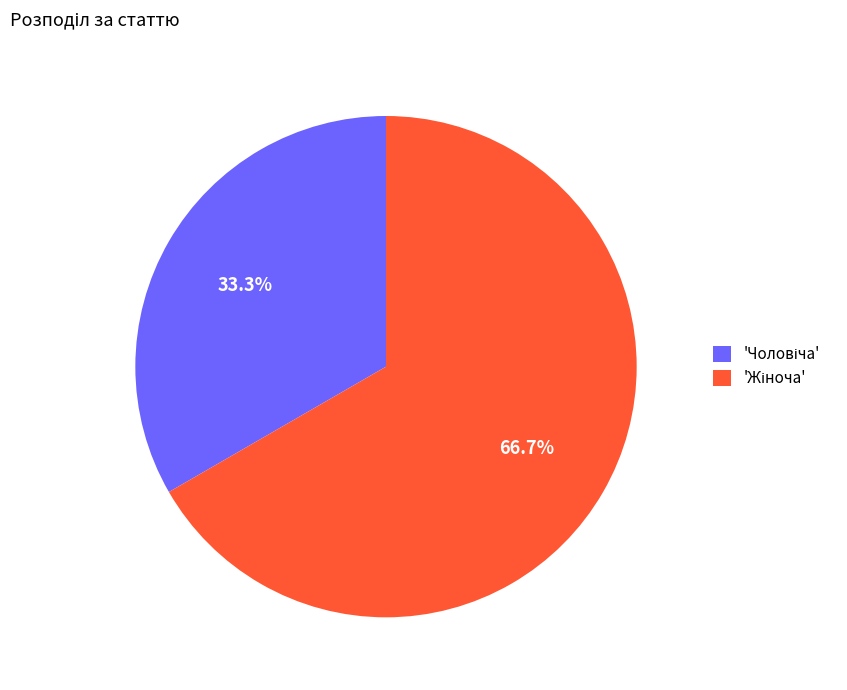

Does any single category account for the majority?

Yes